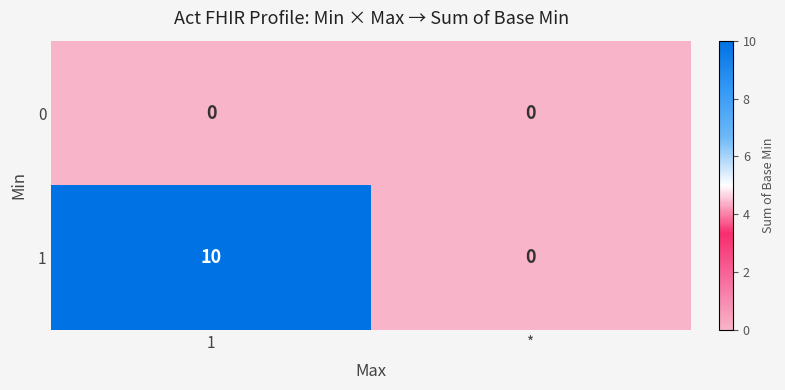

At which category is the sum across all series the highest?

1